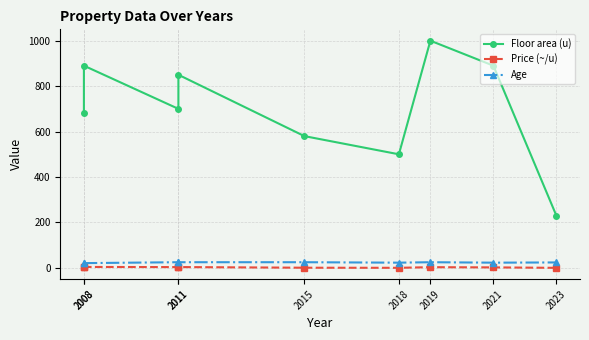

Reading left to right, list all the values displayed in this chart.

Floor area (u): 2008=680.0	2008=890.0	2011=700.0	2011=850.0	2015=580.0	2018=500.0	2019=1000.0	2021=890.0	2023=230.0
Price (~/u): 2008=4.0	2008=4.2	2011=3.5	2011=3.7	2015=0.8	2018=0.4	2019=3.1	2021=2.2	2023=0.3
Age: 2008=21.0	2008=21.0	2011=25.0	2011=25.0	2015=25.0	2018=23.0	2019=25.0	2021=23.0	2023=24.0